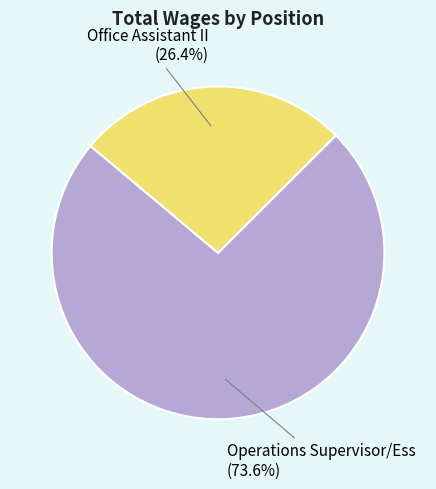

What is the ratio of the value at Operations Supervisor/Ess to the value at Office Assistant II?

2.8